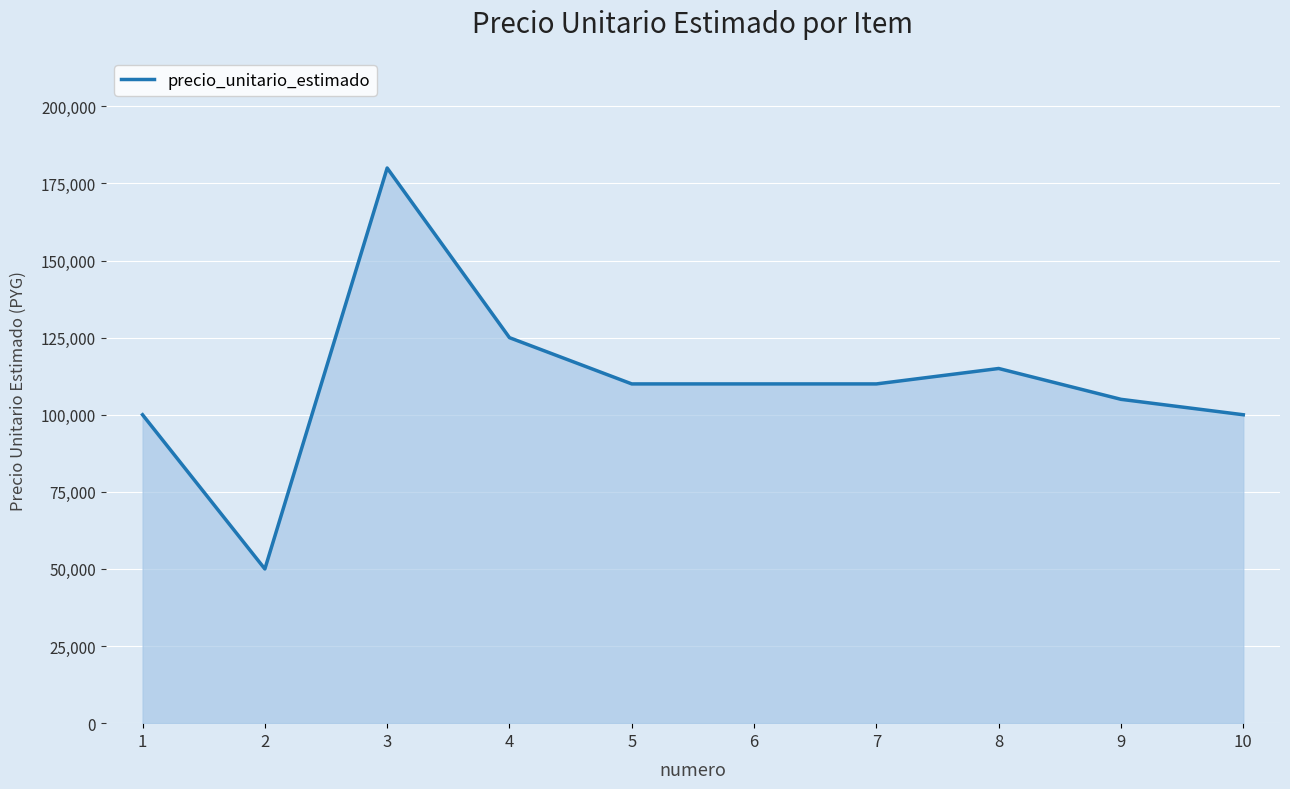

Which label corresponds to the largest value in the chart?

3